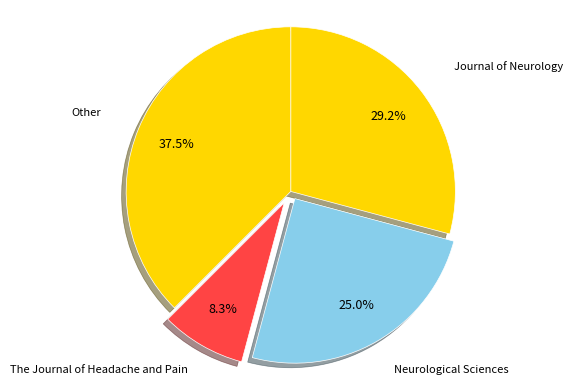

Is it true that The Journal of Headache and Pain is 8% of the pie?

True